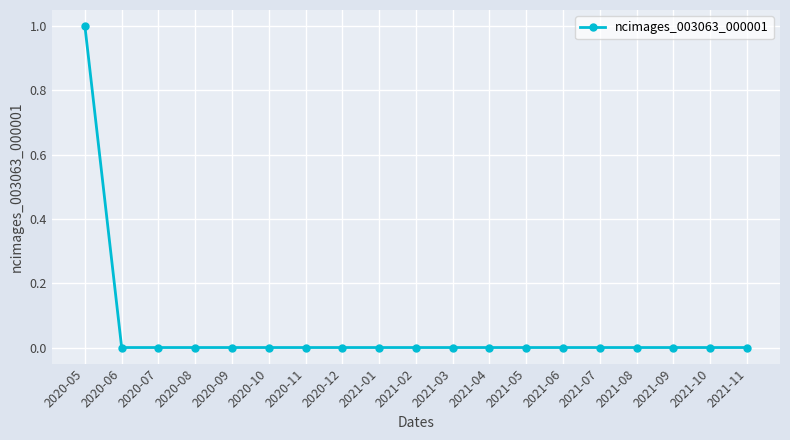

How many values are between 0 and 1?

19